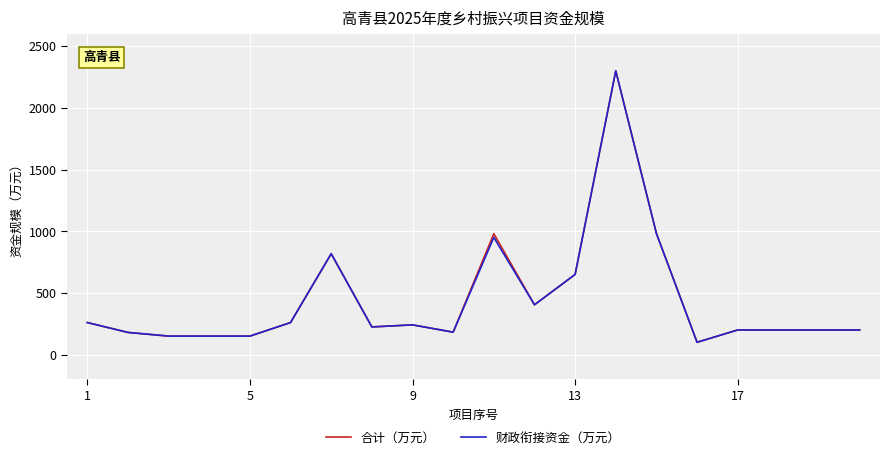

What is the greatest value displayed?

2300.0